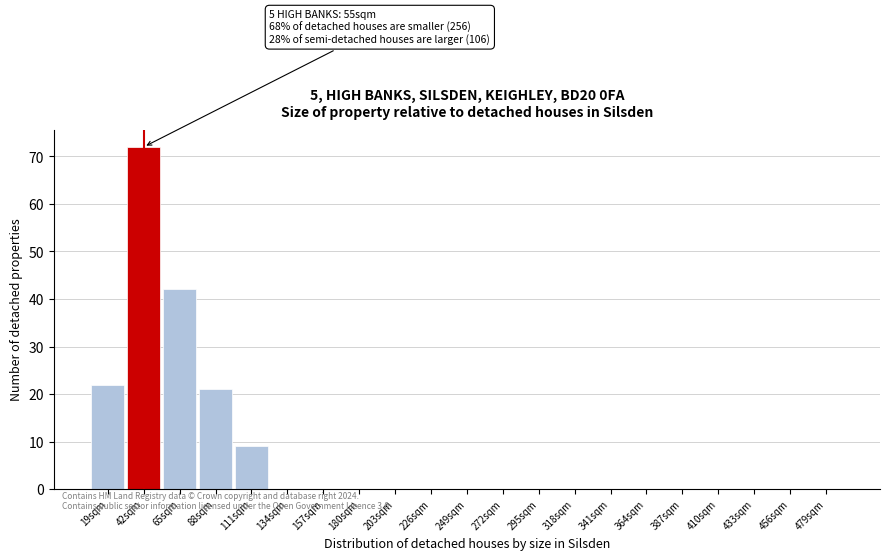

Reading left to right, list all the values displayed in this chart.

19sqm=22	42sqm=72	65sqm=42	88sqm=21	111sqm=9	134sqm=0	157sqm=0	180sqm=0	203sqm=0	226sqm=0	249sqm=0	272sqm=0	295sqm=0	318sqm=0	341sqm=0	364sqm=0	387sqm=0	410sqm=0	433sqm=0	456sqm=0	479sqm=0